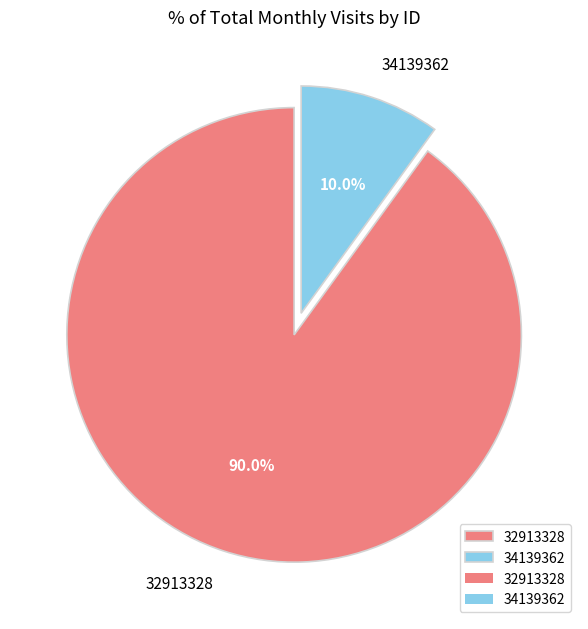

What percentage is the 34139362 slice, to the nearest percent?

10%